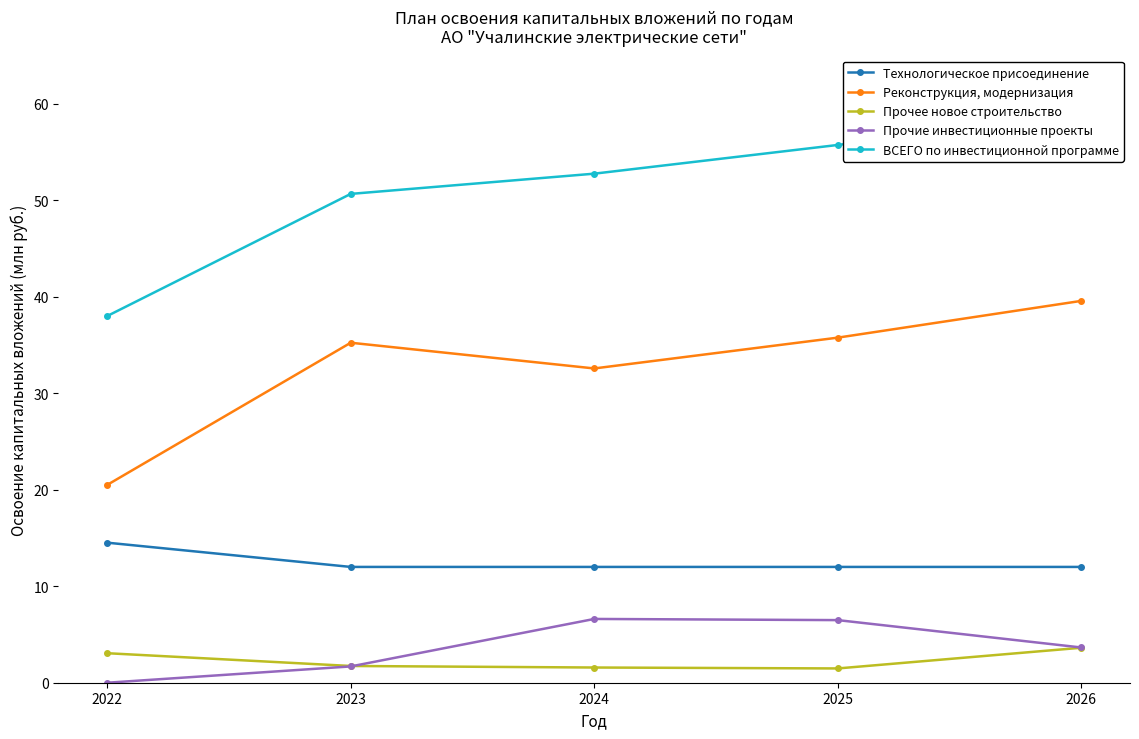

Is the value of ВСЕГО по инвестиционной программе at 2024 greater than the value of Реконструкция, модернизация at 2022?

Yes